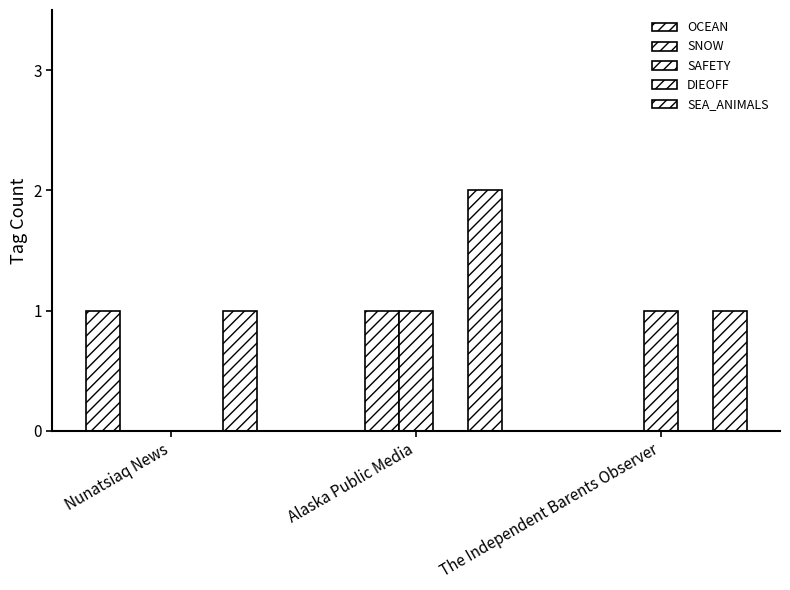

At how many categories does at least one series exceed 1?

1